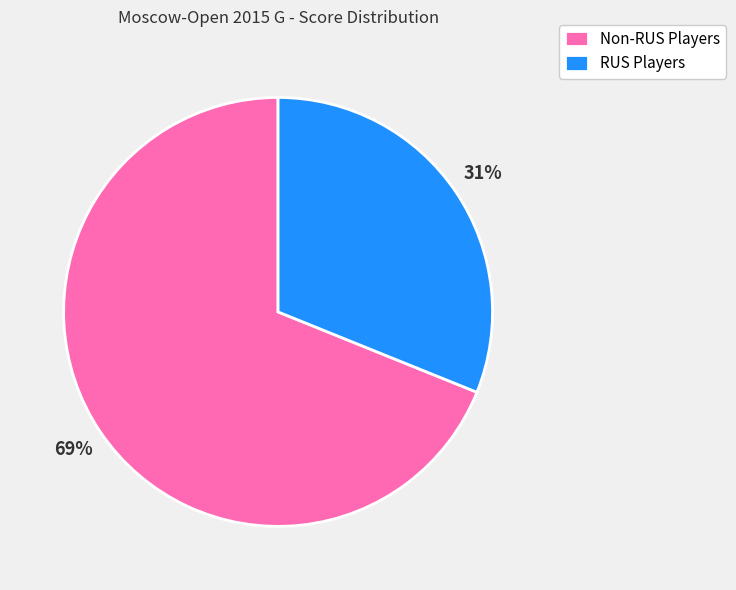

Is it true that RUS Players is 41% of the pie?

False